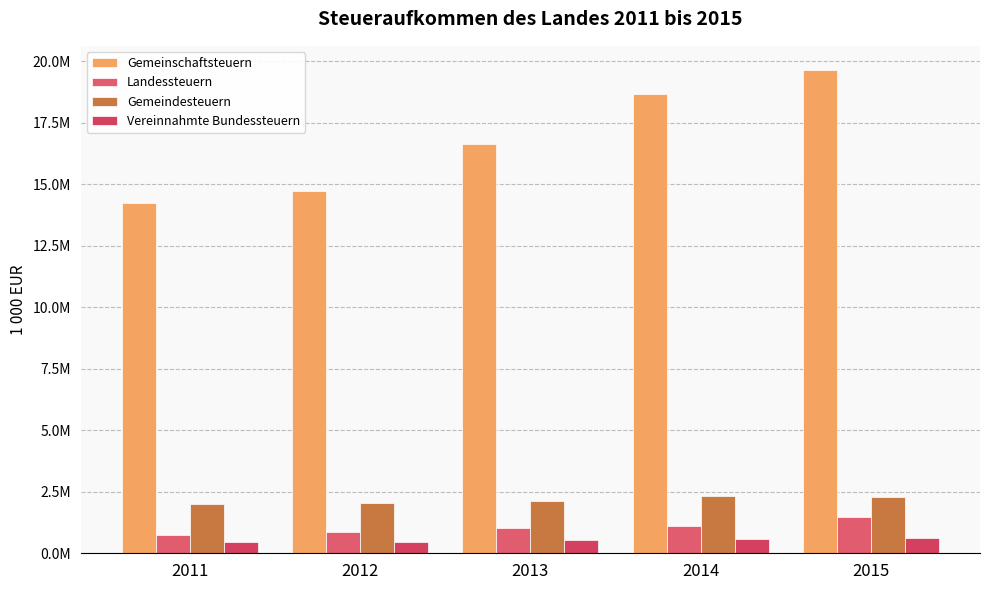

Reading left to right, list all the values displayed in this chart.

Gemeinschaftsteuern: 2011=14235101.0	2012=14715673.5	2013=16640259.1	2014=18652245.3	2015=19647967.9
Landessteuern: 2011=734217.1	2012=855997.2	2013=1027760.8	2014=1090942.5	2015=1489564.2
Gemeindesteuern: 2011=2003010.1	2012=2056519.3	2013=2139215.3	2014=2340106.3	2015=2305477.7
Vereinnahmte Bundessteuern: 2011=448810.6	2012=476827.7	2013=523784.0	2014=568494.1	2015=608399.2